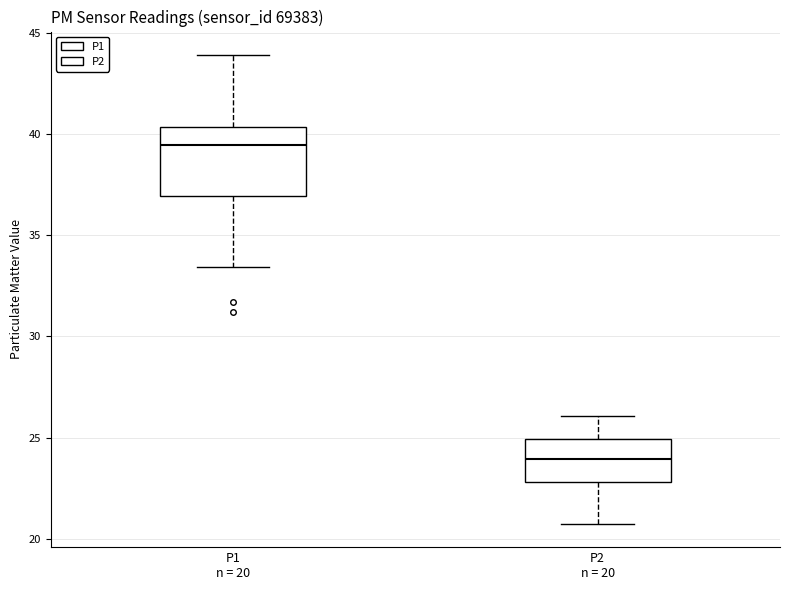

Reading left to right, read every box against the y-axis: the position of its median line, the range the box covers, and the ends of its whiskers. The values are not printed on the chart, so give them approximately, as read against the axis.

P1 n = 20: median 39.5, box 37.0 to 40.5, whiskers 33.5 to 44.0
P2 n = 20: median 24.0, box 23.0 to 25.0, whiskers 21.0 to 26.0